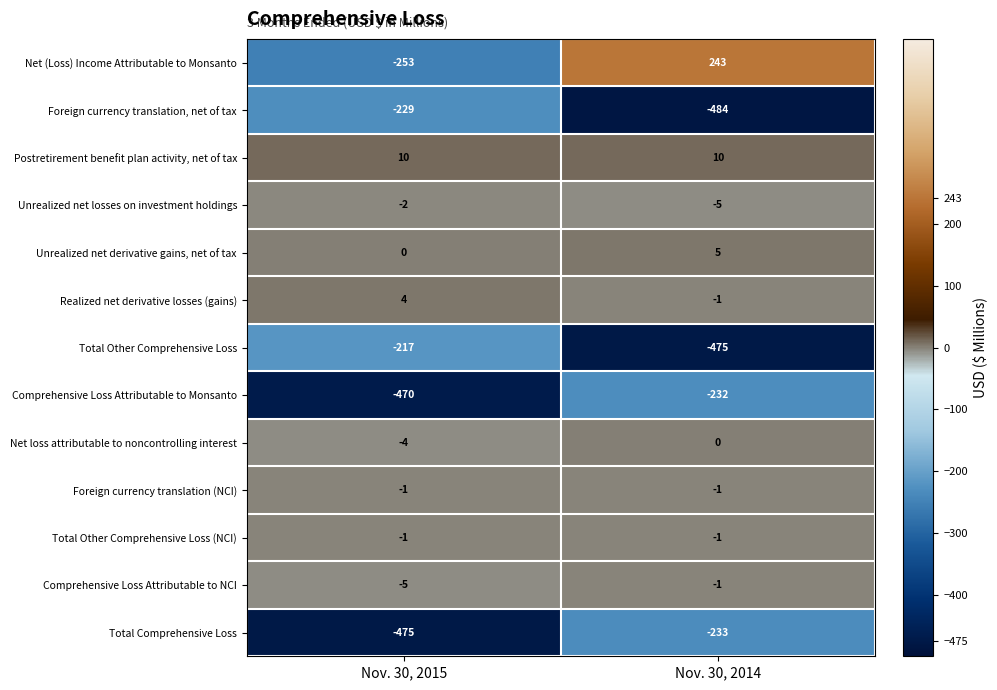

What is the difference between the maximum and minimum values in the Net loss attributable to noncontrolling interest series?

4